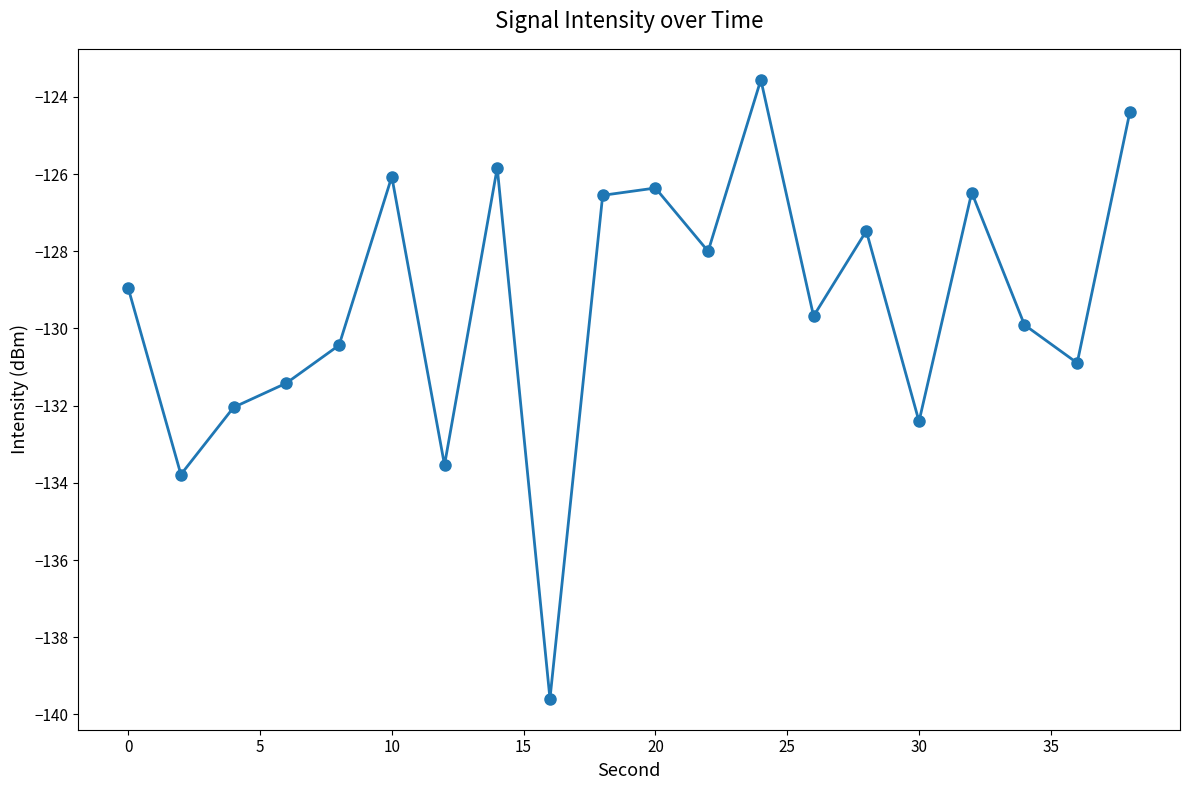

Reading left to right, transcribe all the data shown in this chart.

-129.0	-133.8	-132.0	-131.4	-130.4	-126.1	-133.5	-125.8	-139.6	-126.6	-126.4	-128.0	-123.6	-129.7	-127.5	-132.4	-126.5	-129.9	-130.9	-124.4